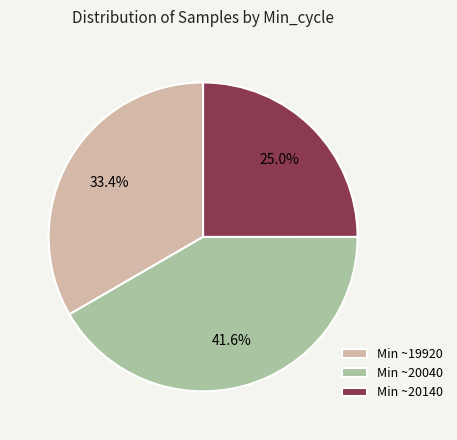

How many slices are in this pie chart?

3